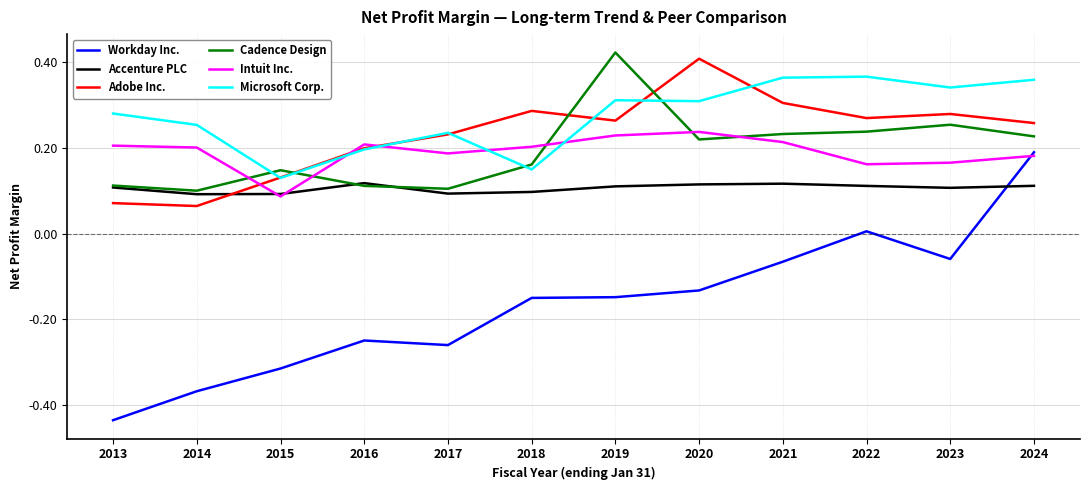

Is the value of Microsoft Corp. at 2016 greater than the value of Cadence Design at 2021?

No